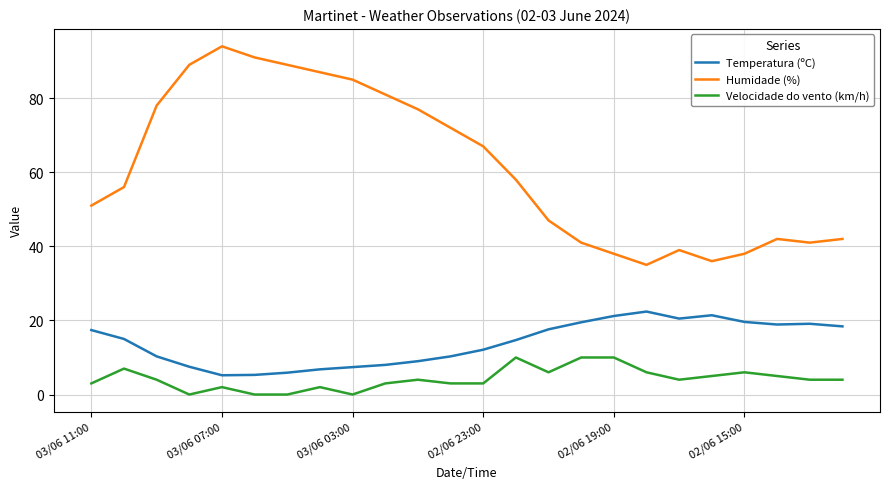

Rank the series by their maximum value, from highest to lowest.

Humidade (%), Temperatura (ºC), Velocidade do vento (km/h)